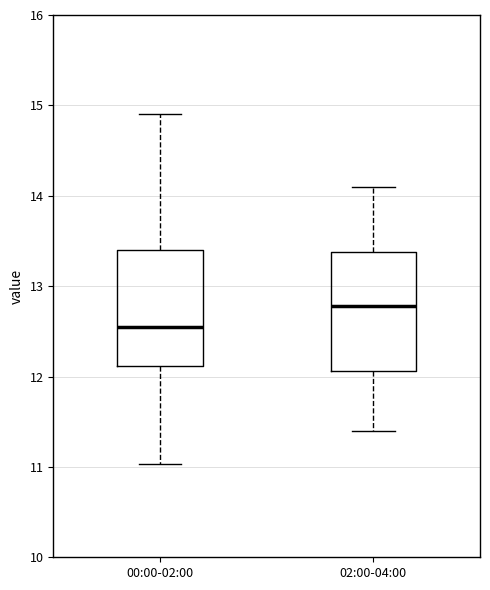

Which box has the highest median line?

02:00-04:00